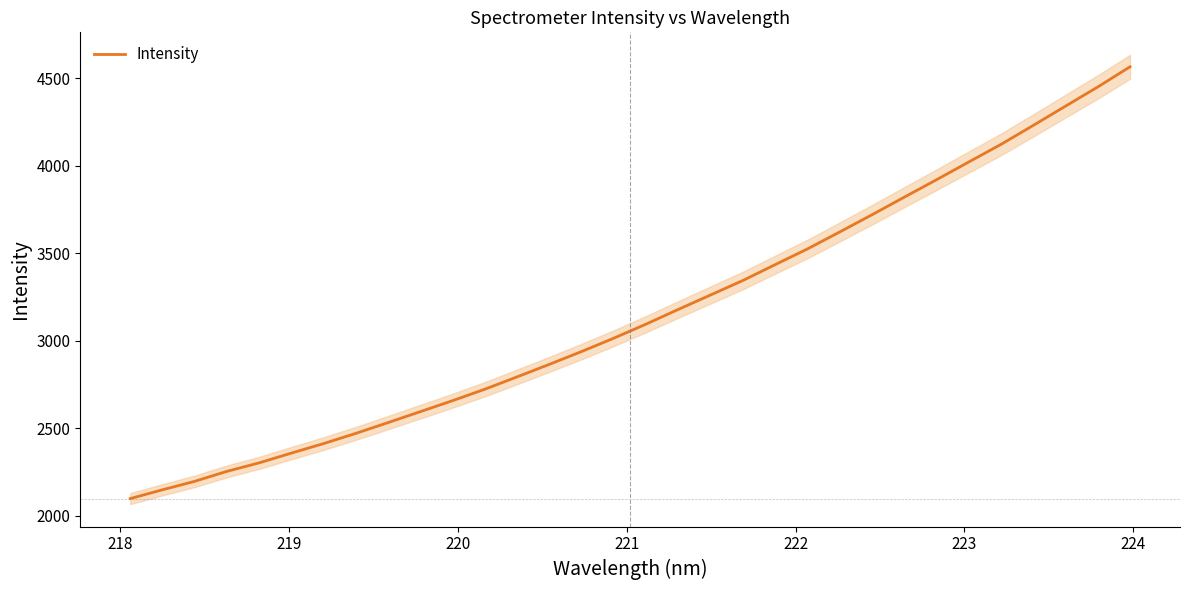

The chart shows a value of 677.9 at 223. True or false?

False